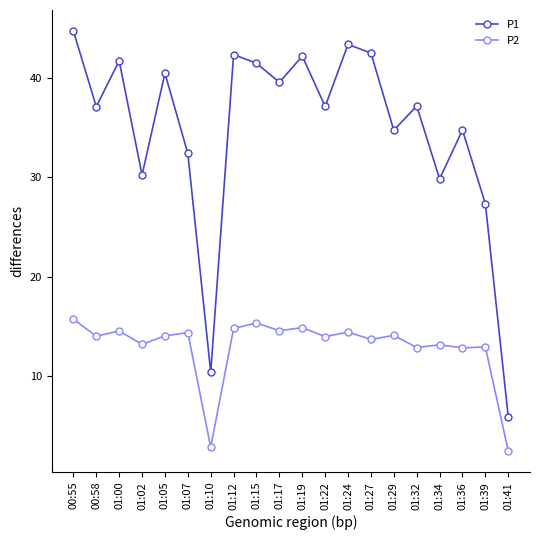

At which category does the chart reach its peak across all series?

00:55